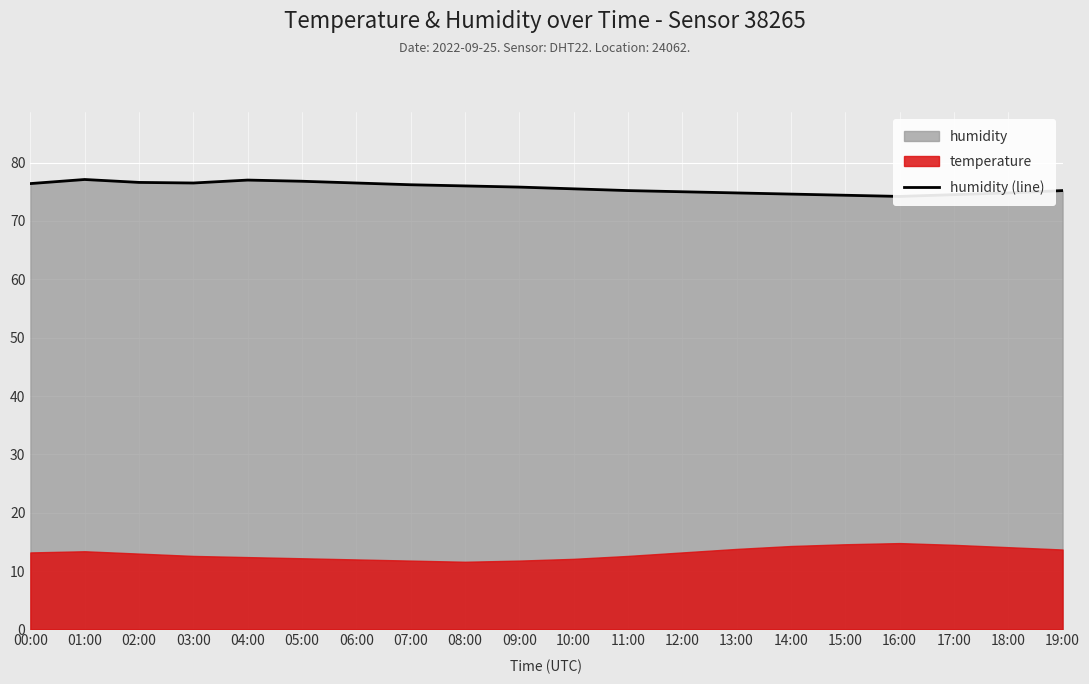

What is the value of the 2nd point from the left?

77.1